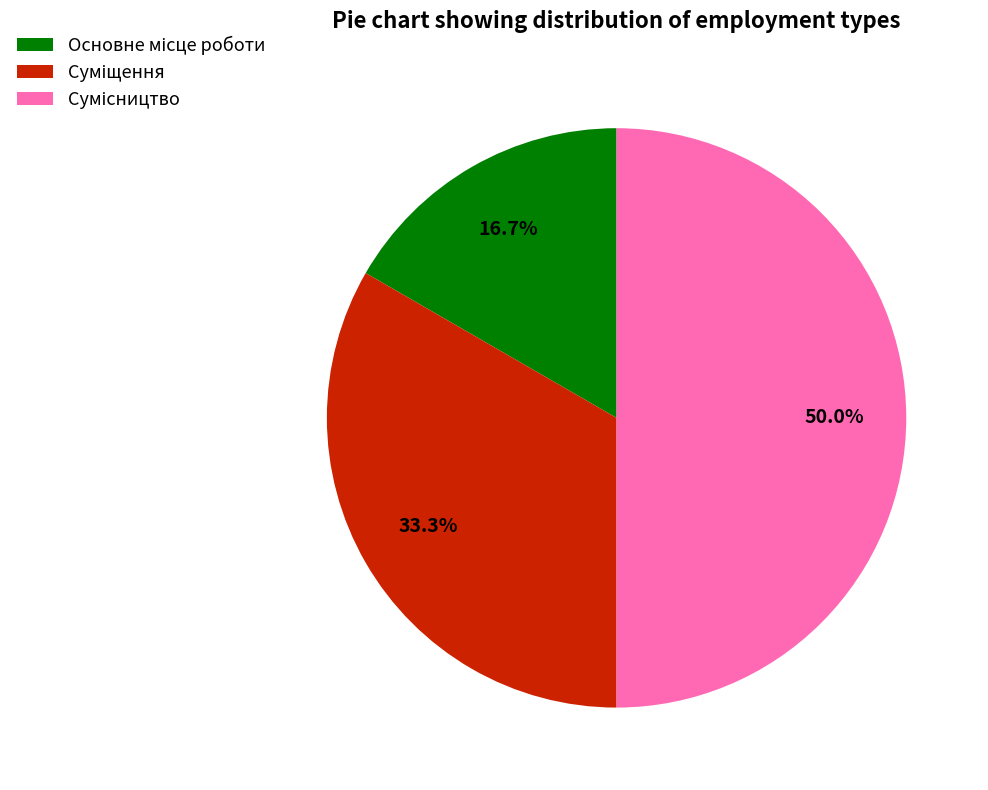

Count the number of slices in the pie.

3